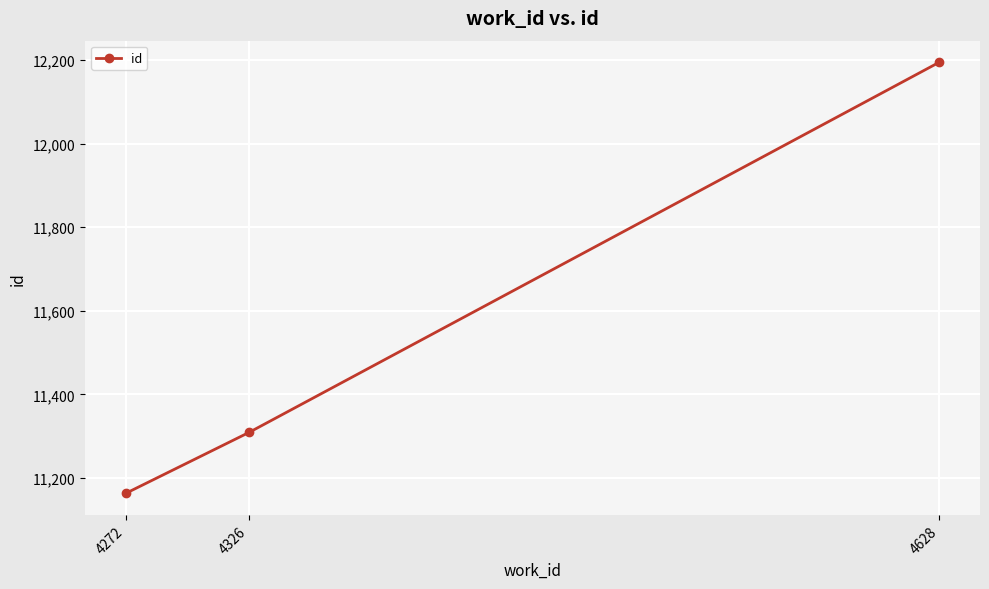

At which label is the value closest to 11679?

4326